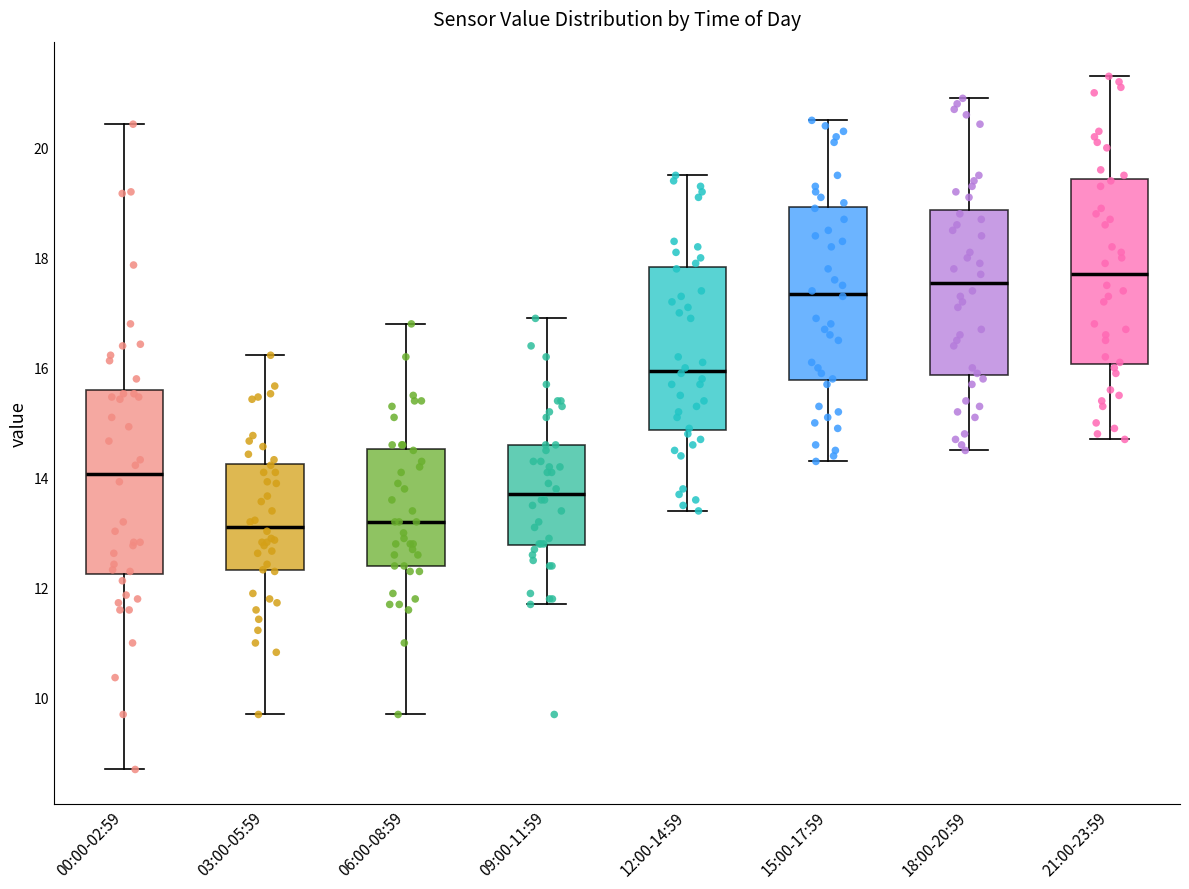

Reading left to right, read every box against the y-axis: the position of its median line, the range the box covers, and the ends of its whiskers. The values are not printed on the chart, so give them approximately, as read against the axis.

00:00-02:59: median 14.0, box 12.2 to 15.6, whiskers 8.8 to 20.4
03:00-05:59: median 13.2, box 12.4 to 14.2, whiskers 9.8 to 16.2
06:00-08:59: median 13.2, box 12.4 to 14.6, whiskers 9.8 to 16.8
09:00-11:59: median 13.8, box 12.8 to 14.6, whiskers 11.8 to 17.0
12:00-14:59: median 16.0, box 14.8 to 17.8, whiskers 13.4 to 19.6
15:00-17:59: median 17.4, box 15.8 to 19.0, whiskers 14.4 to 20.6
18:00-20:59: median 17.6, box 15.8 to 18.8, whiskers 14.6 to 21.0
21:00-23:59: median 17.8, box 16.0 to 19.4, whiskers 14.8 to 21.4